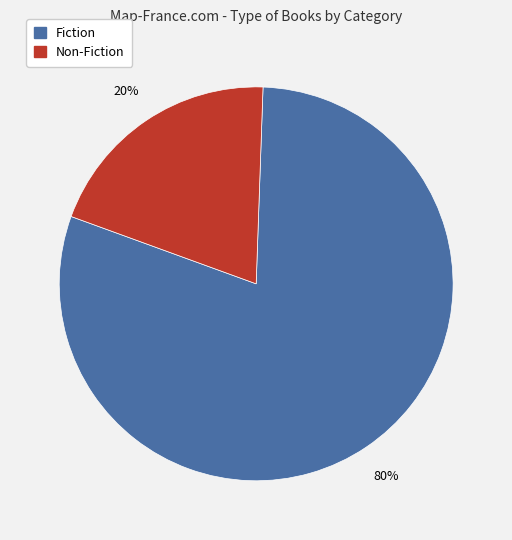

Which has a higher value, Non-Fiction or Fiction?

Fiction